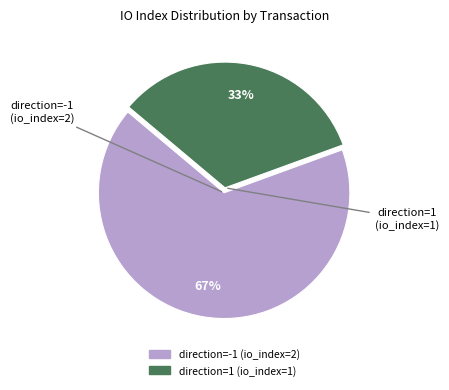

Is the sum of direction=1 (io_index=1) and direction=-1 (io_index=2) greater than half?

Yes